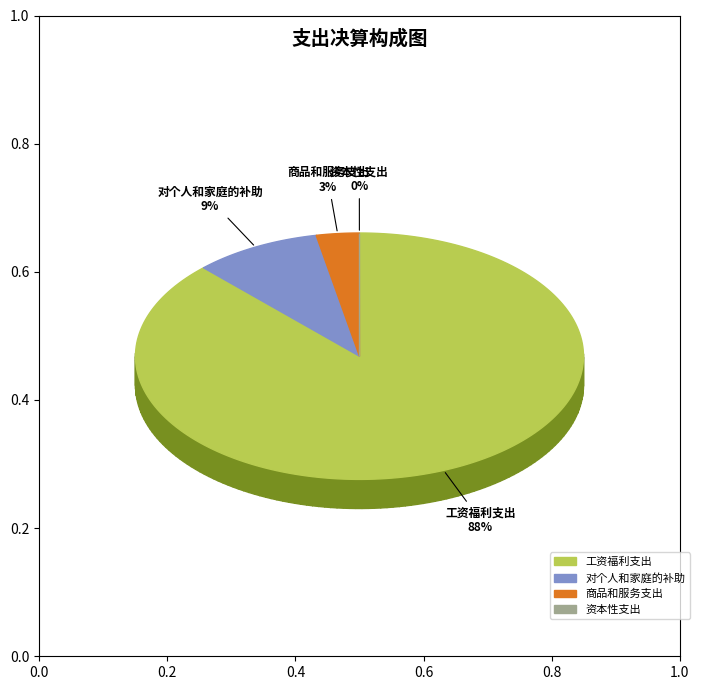

Which category has the smallest portion of the pie?

资本性支出